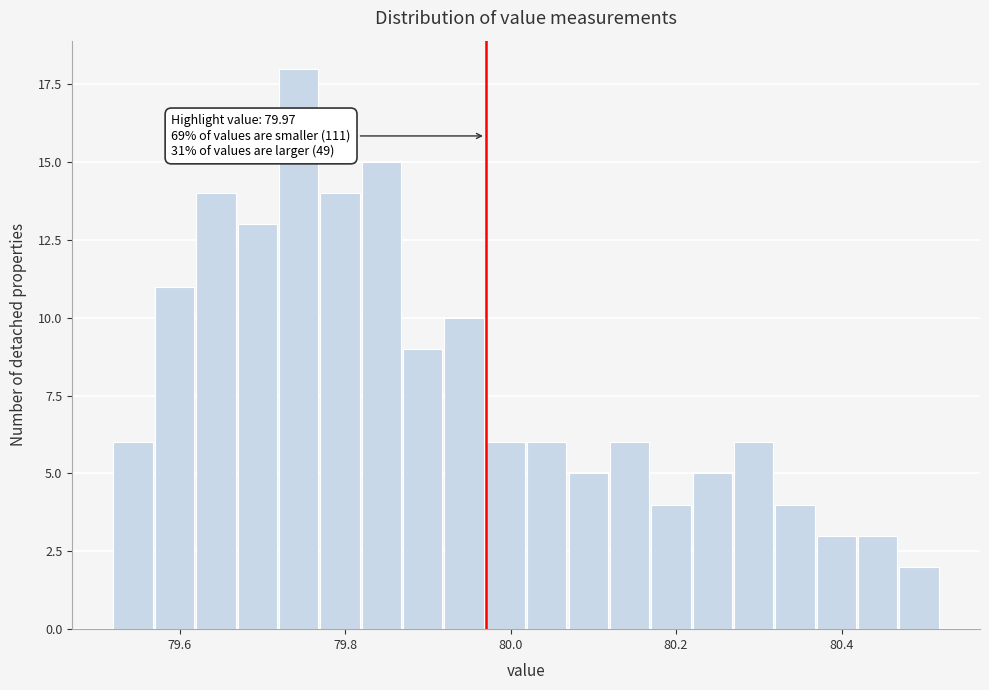

Read against the x-axis, roughly where is the centre of the tallest bar?

79.74